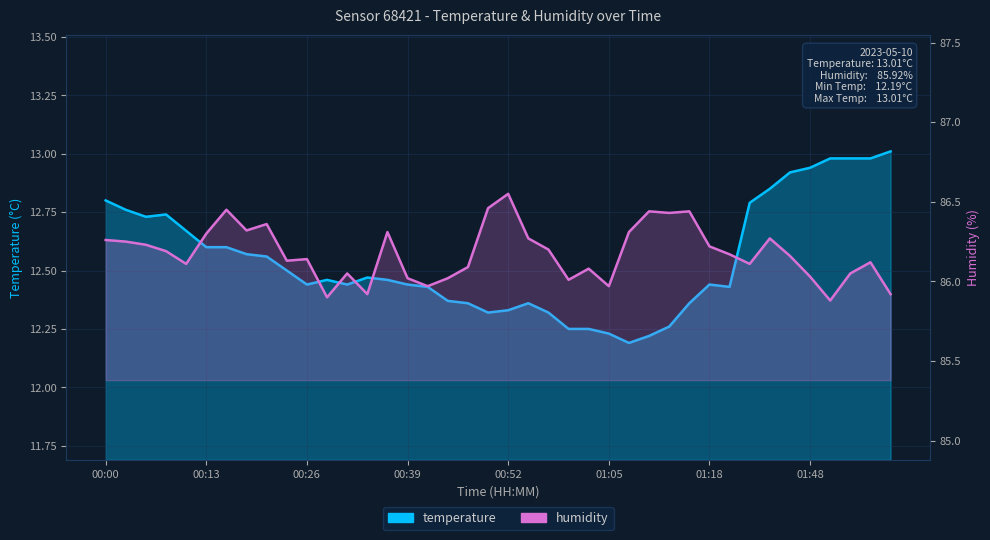

What is the difference between the maximum and minimum values in the temperature series?

0.8